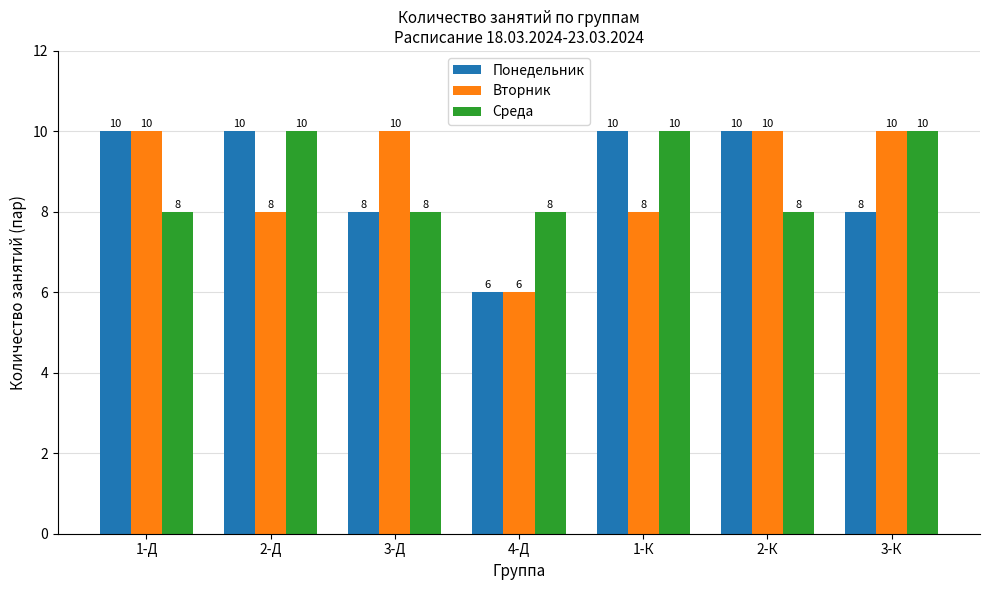

The Среда series shows 10 at 2-Д. True or false?

True